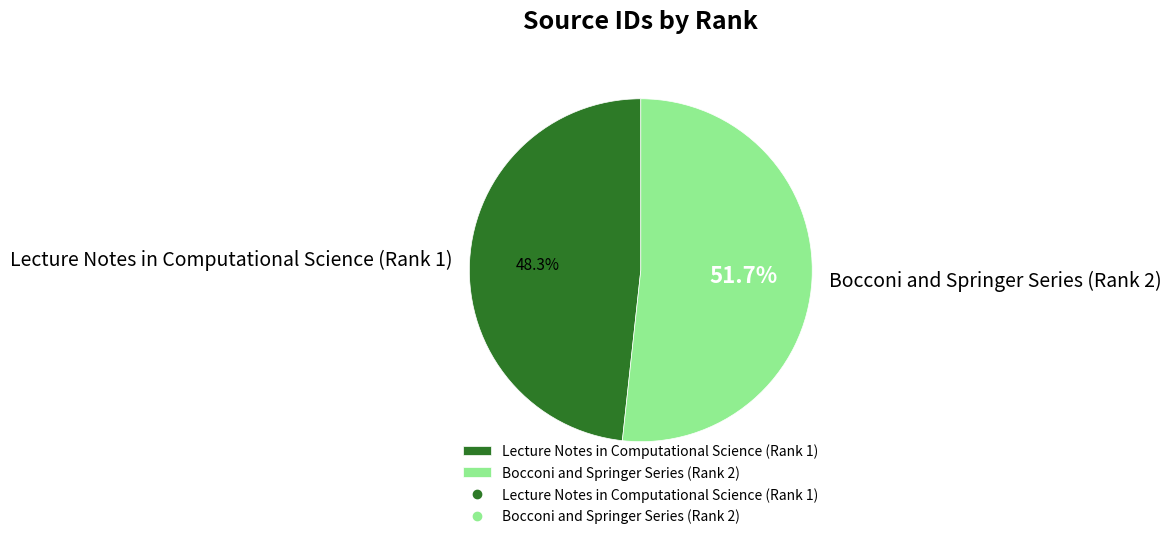

Between Bocconi and Springer Series (Rank 2) and Lecture Notes in Computational Science (Rank 1), which is larger?

Bocconi and Springer Series (Rank 2)